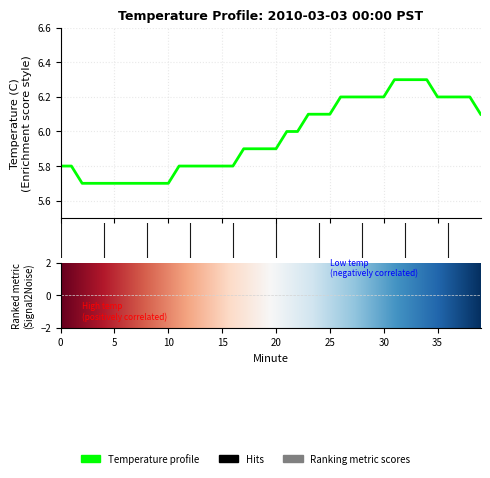

What is the difference between the maximum and minimum values?

0.6